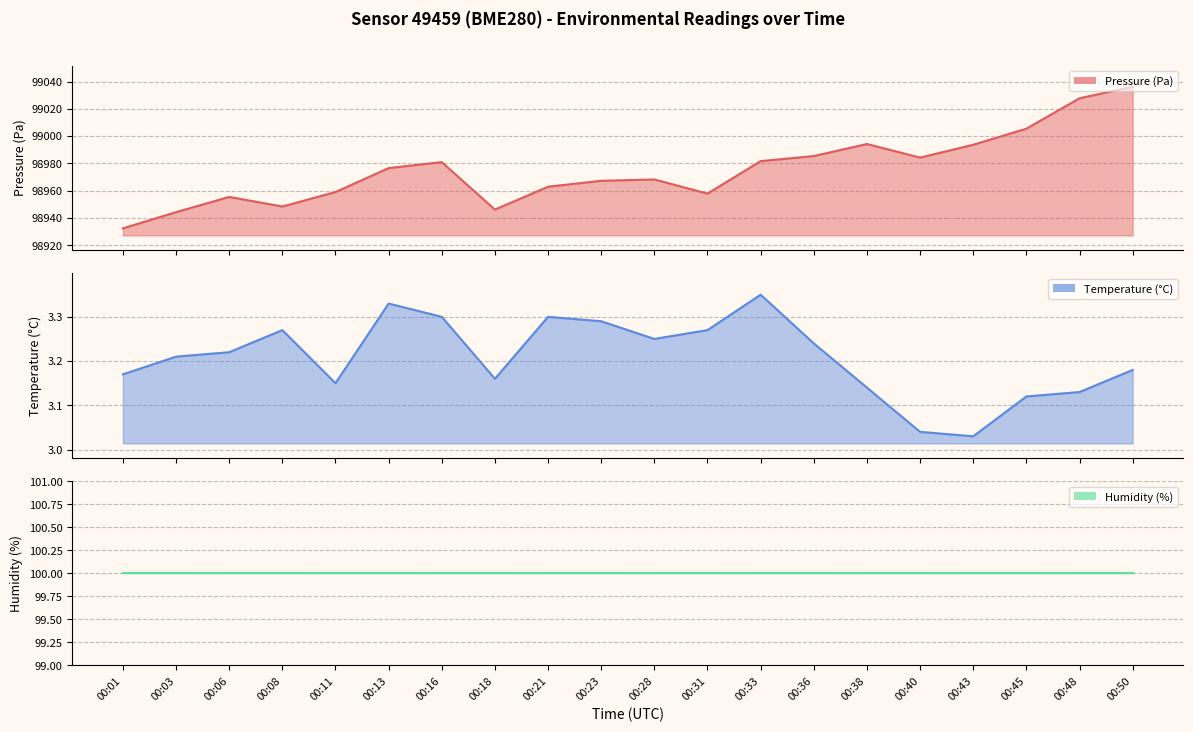

Reading right to left, extract all data points from this chart.

pressure: 00:50=99036.2	00:48=99027.8	00:45=99005.5	00:43=98993.7	00:40=98984.3	00:38=98994.2	00:36=98985.4	00:33=98981.7	00:31=98957.9	00:28=98968.2	00:23=98967.3	00:21=98963.0	00:18=98946.2	00:16=98981.0	00:13=98976.6	00:11=98959.1	00:08=98948.4	00:06=98955.5	00:03=98944.3	00:01=98932.4
temperature: 00:50=3.2	00:48=3.1	00:45=3.1	00:43=3.0	00:40=3.0	00:38=3.1	00:36=3.2	00:33=3.4	00:31=3.3	00:28=3.2	00:23=3.3	00:21=3.3	00:18=3.2	00:16=3.3	00:13=3.3	00:11=3.1	00:08=3.3	00:06=3.2	00:03=3.2	00:01=3.2
humidity: 00:50=100.0	00:48=100.0	00:45=100.0	00:43=100.0	00:40=100.0	00:38=100.0	00:36=100.0	00:33=100.0	00:31=100.0	00:28=100.0	00:23=100.0	00:21=100.0	00:18=100.0	00:16=100.0	00:13=100.0	00:11=100.0	00:08=100.0	00:06=100.0	00:03=100.0	00:01=100.0